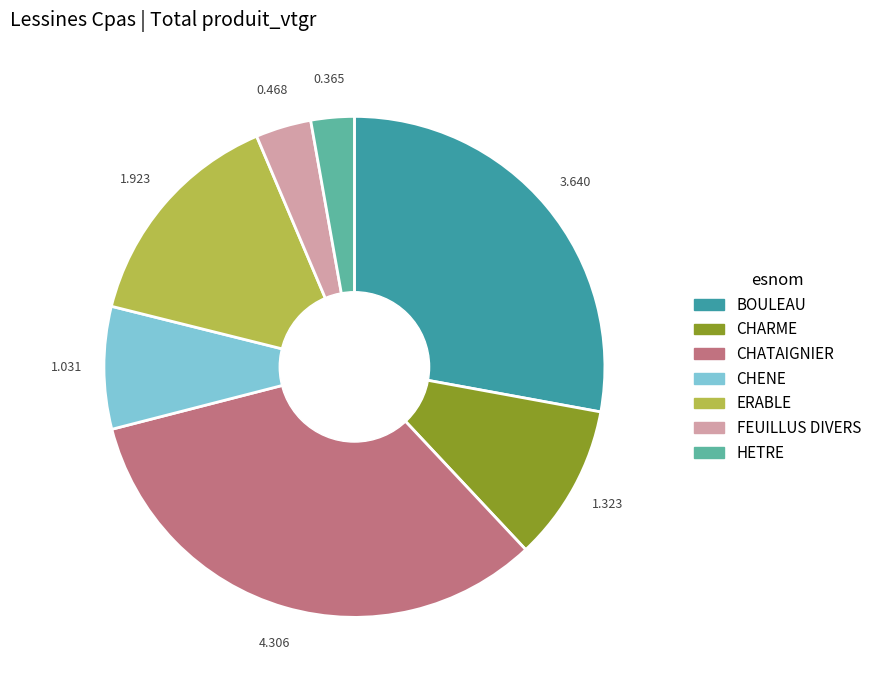

What is the ratio of the value at HETRE to the value at CHARME?

0.3